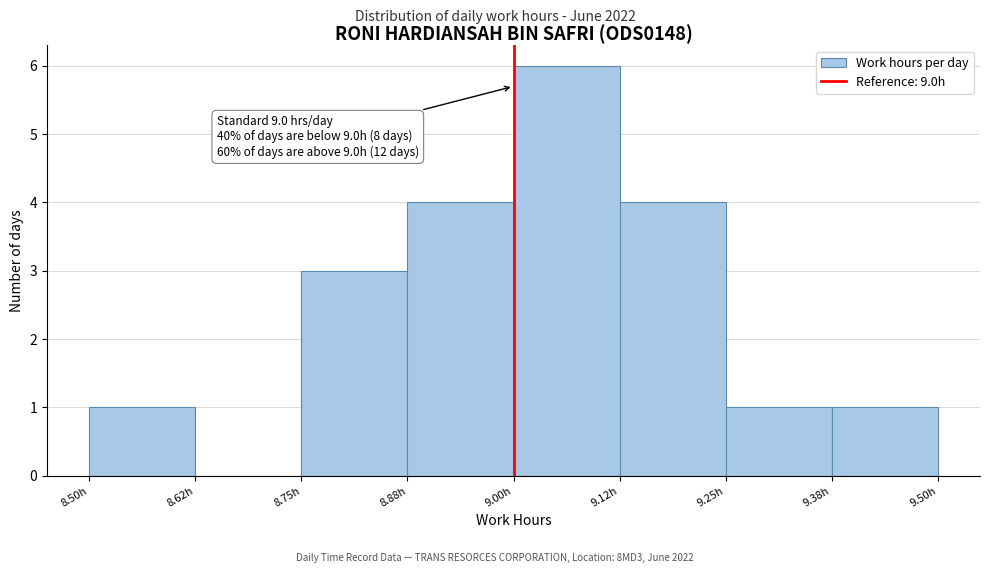

Which range on the x-axis has the tallest bar?

9.000 to 9.125